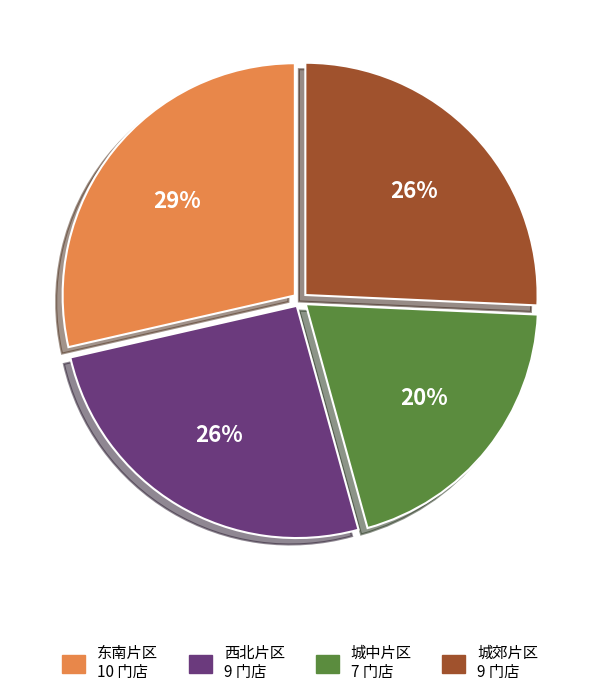

To the nearest percent, what is the difference between the largest and smallest slice percentages?

9%